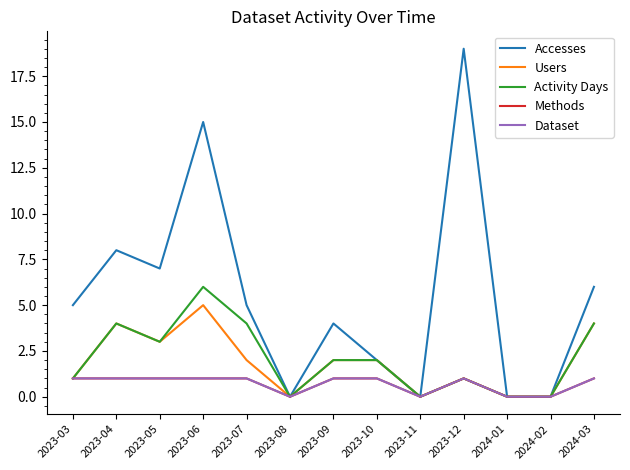

Does the chart have visible grid lines?

No